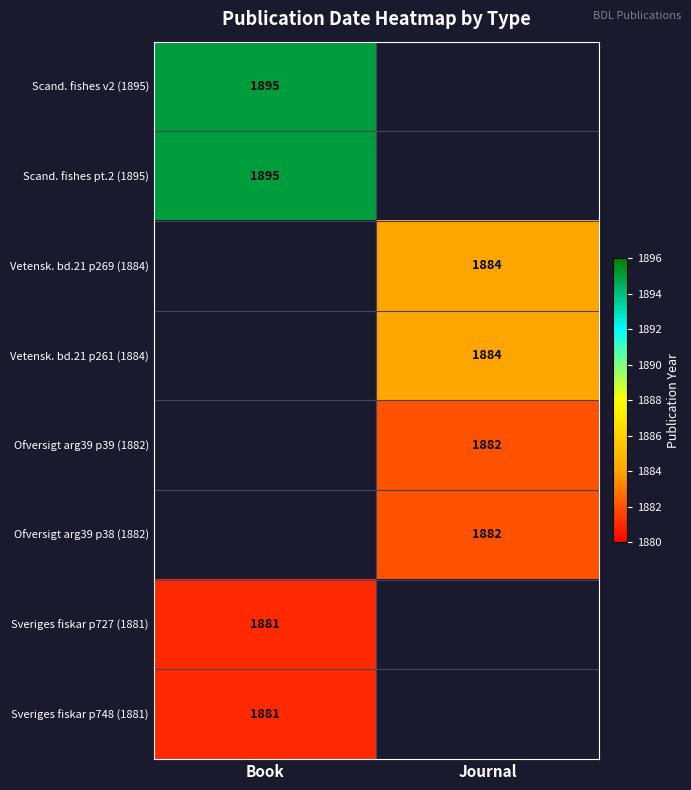

What is the difference between the highest and lowest values at Book?

14.0